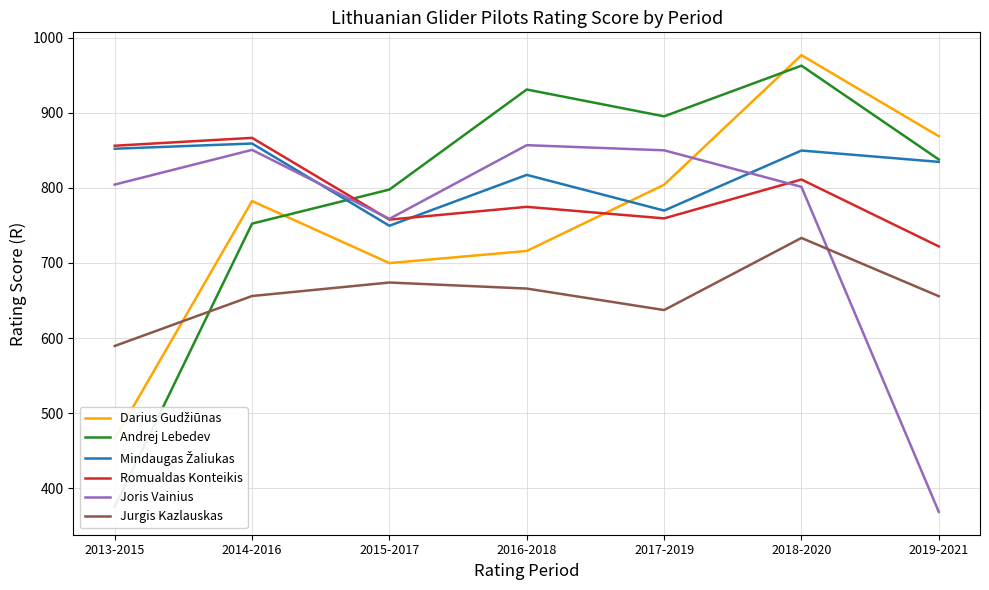

True or false: Andrej Lebedev has a value of 83.8 at 2013-2015.

False